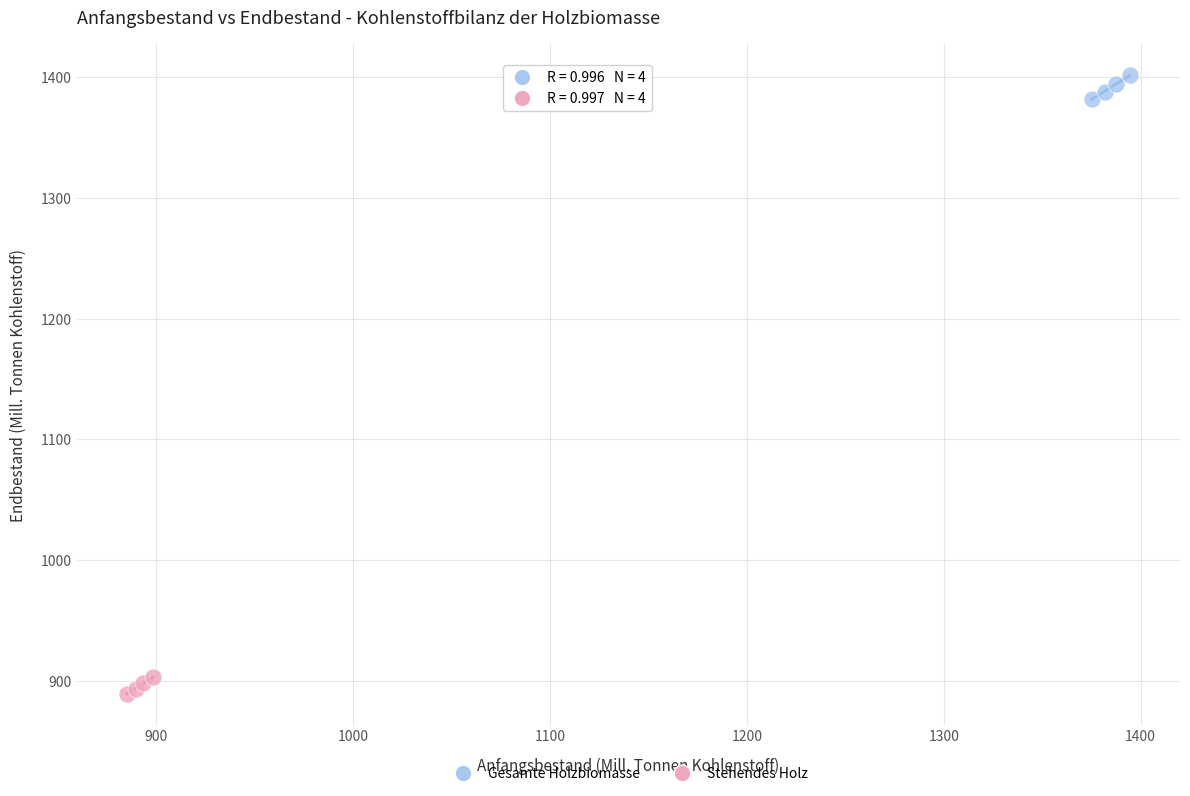

Which series reaches the maximum Y coordinate?

Gesamte Holzbiomasse